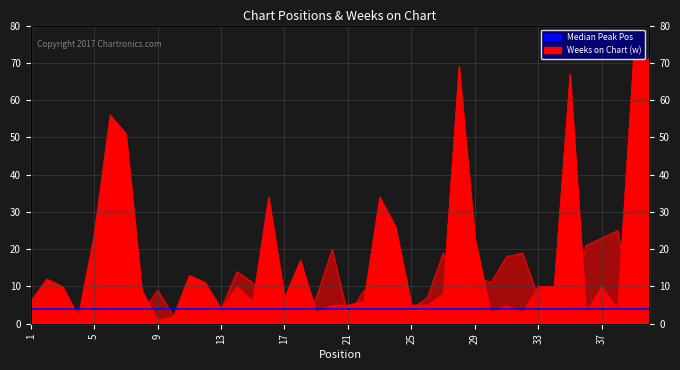

Is it true that Weeks on Chart equals 4 at 37?

False